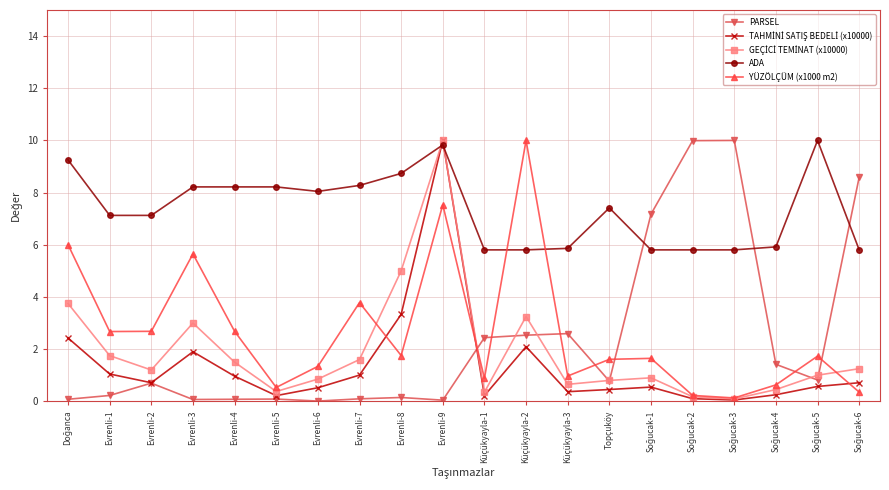

What is the greatest value displayed?

10.0